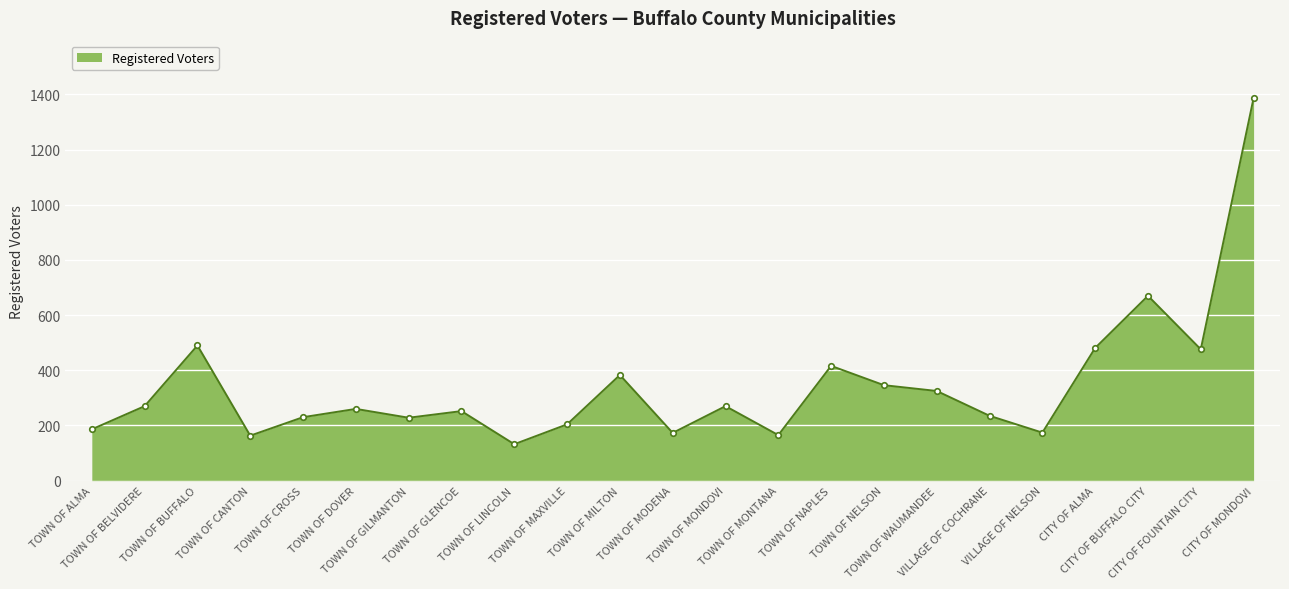

How many points are lower than both their immediate neighbors (excluding endpoints)?

7